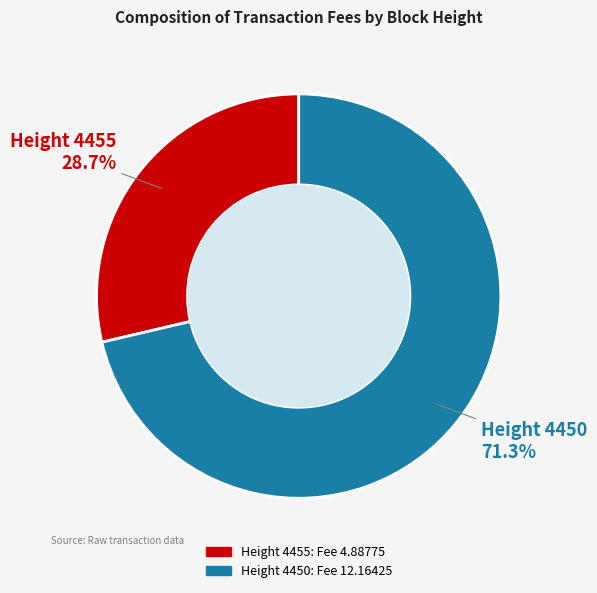

Is there any slice that represents more than half of the pie?

Yes